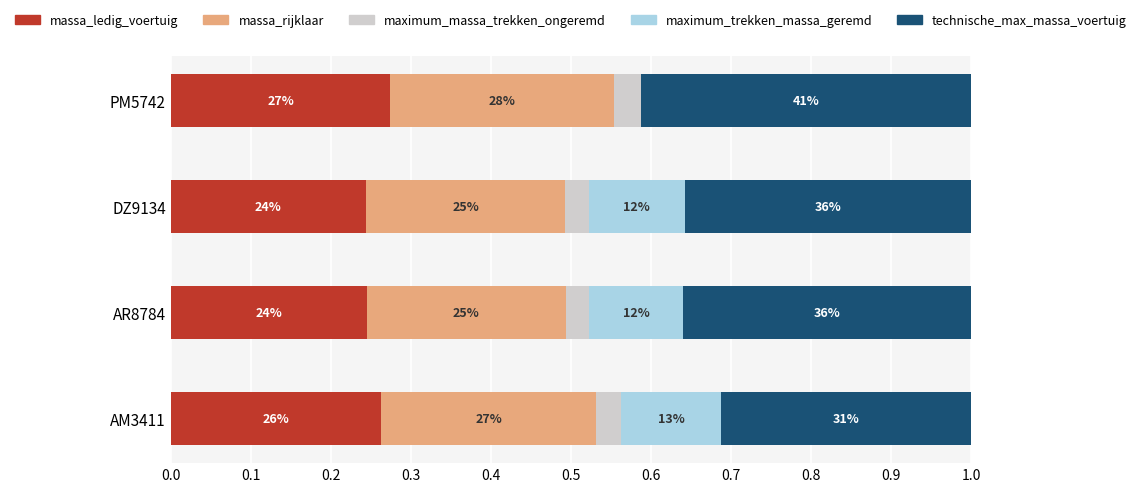

What are all the series names shown in the legend?

massa_ledig_voertuig, massa_rijklaar, maximum_massa_trekken_ongeremd, maximum_trekken_massa_geremd, technische_max_massa_voertuig